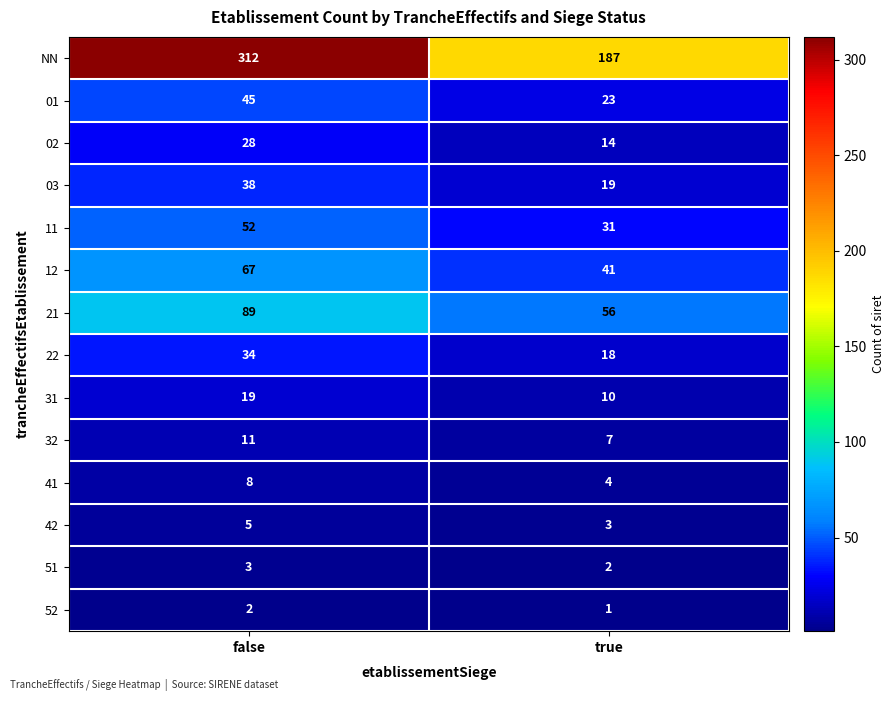

What is the difference between the highest and lowest values at false?

310